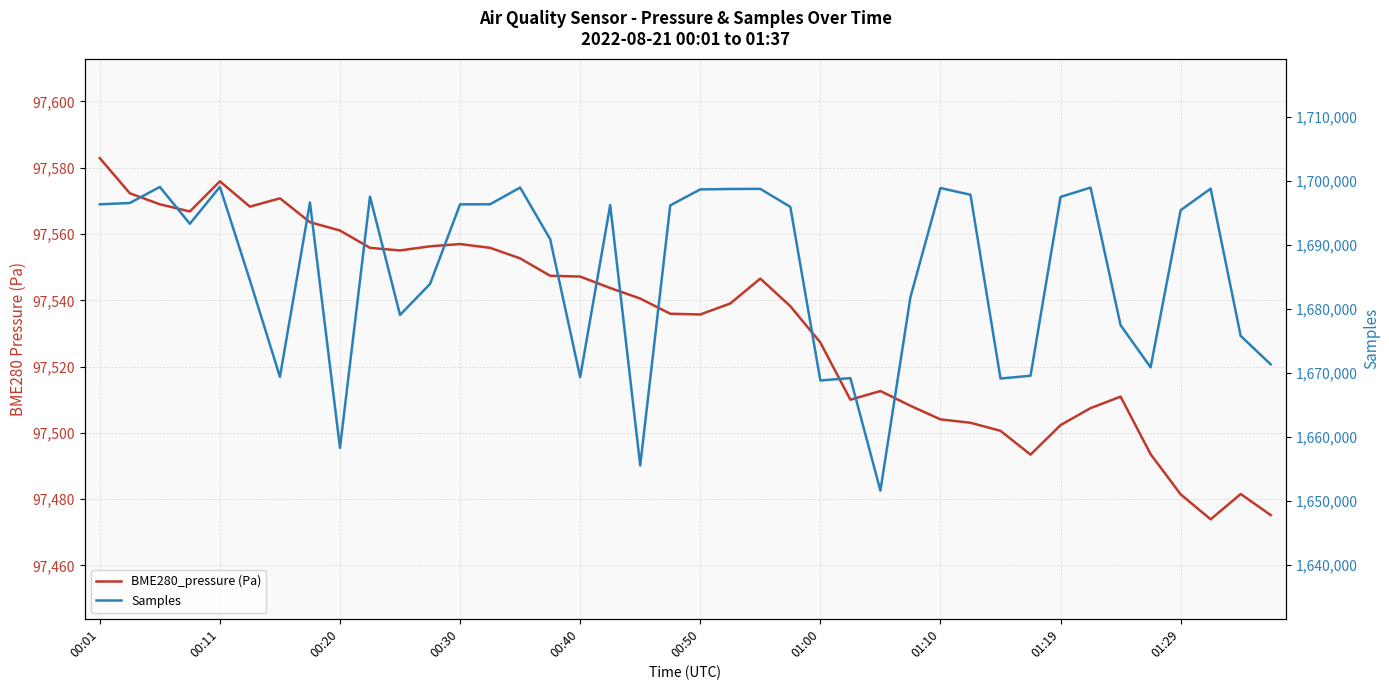

What is the difference between the maximum and minimum values in the BME280_pressure (Pa) series?

109.0